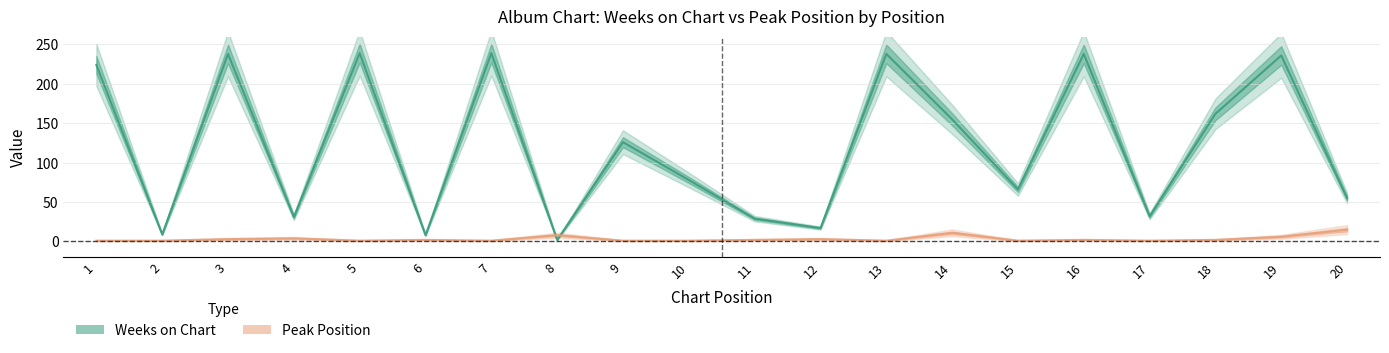

How many lines are shown in the chart?

2